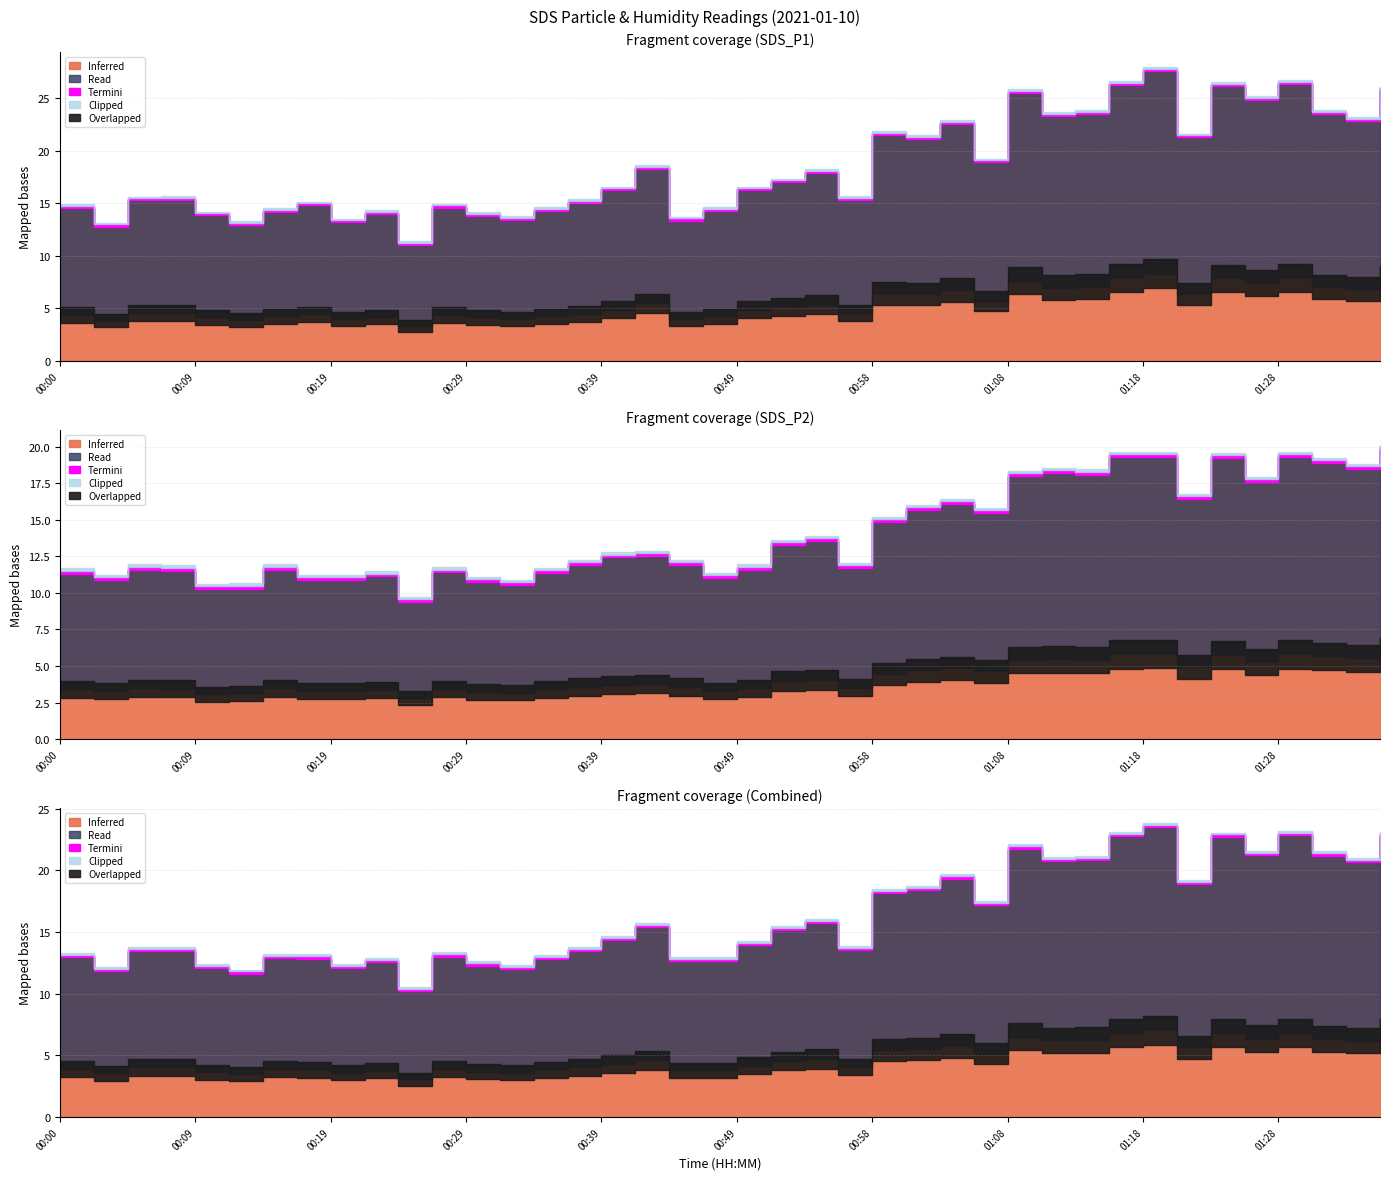

What is the value of the SDS_P2 point at the 18th from the left?

12.5